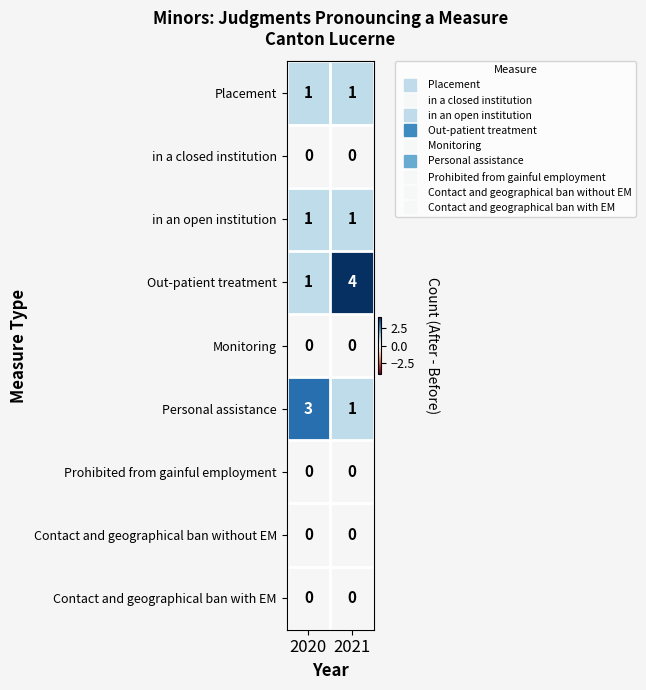

Rank the categories by Personal assistance value from lowest to highest.

2021, 2020